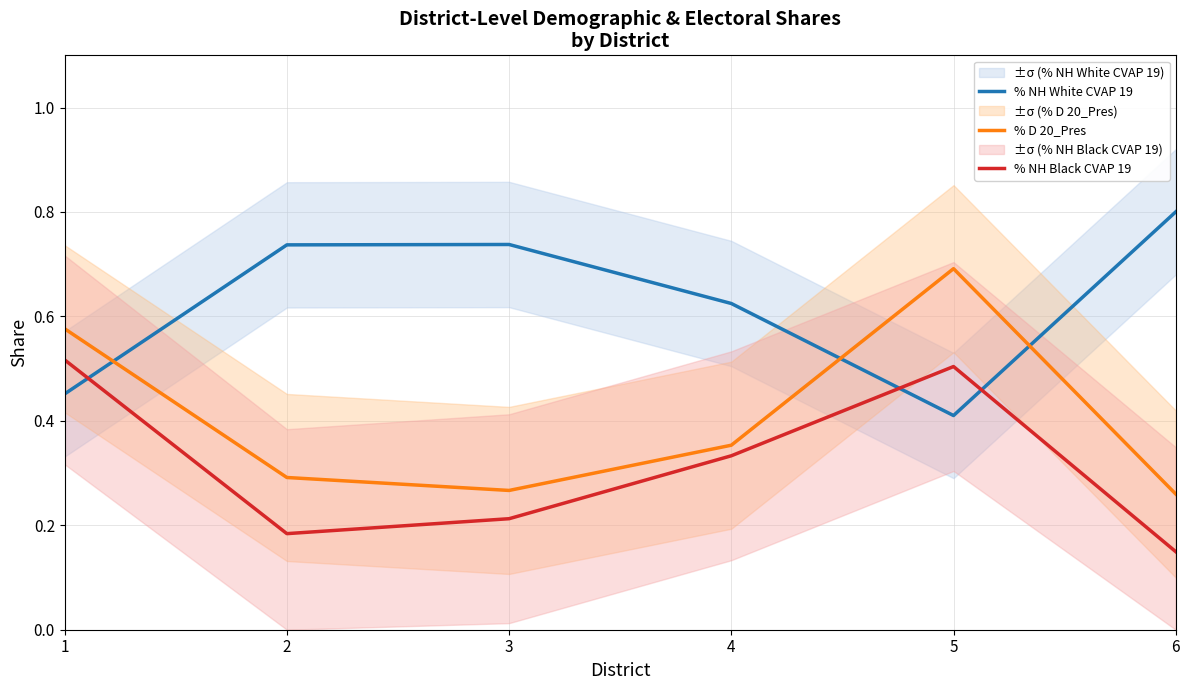

What is the maximum value shown in the chart?

0.8